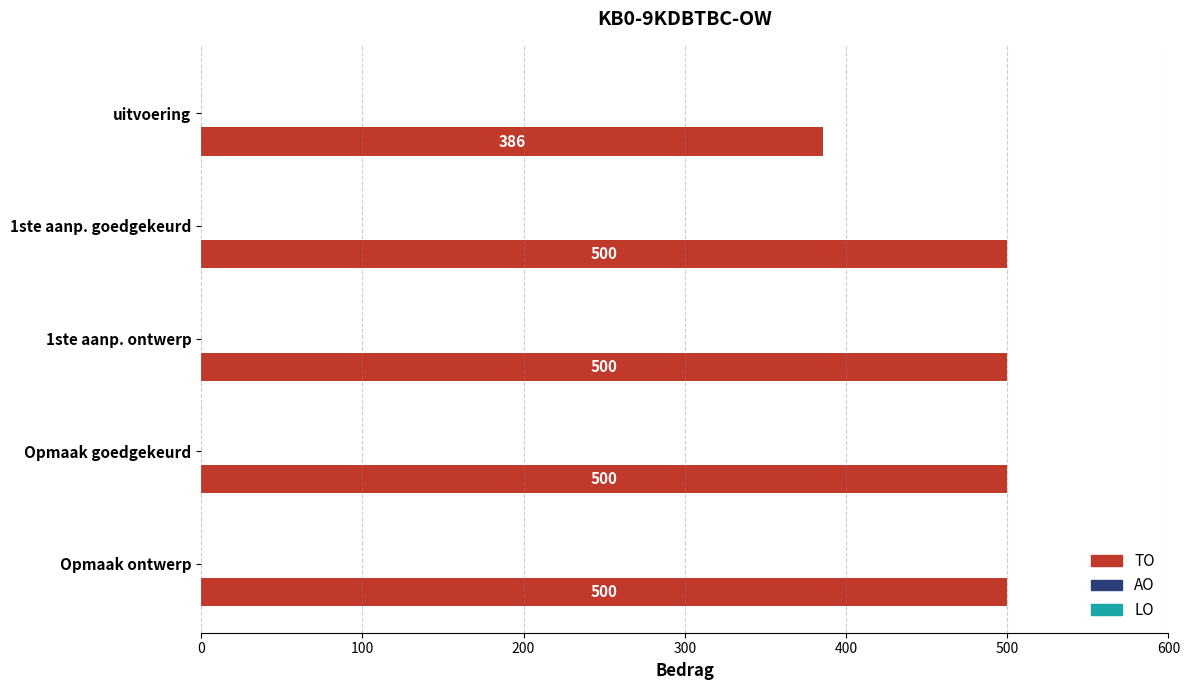

Reading bottom to top, list all the values displayed in this chart.

Opmaak ontwerp=500	Opmaak goedgekeurd=500	1ste aanp. ontwerp=500	1ste aanp. goedgekeurd=500	uitvoering=386